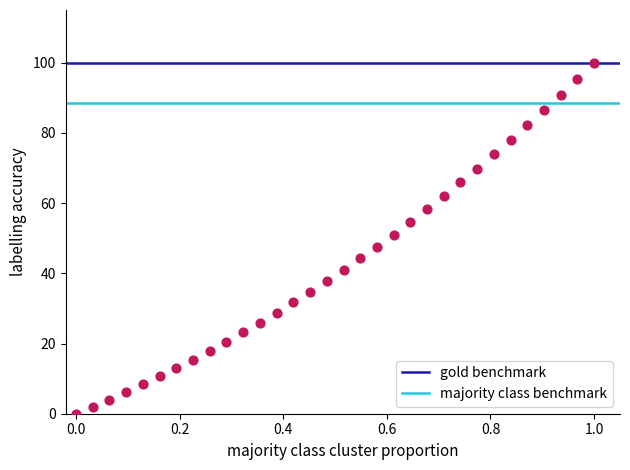

What is the range of X values (max minus min)?

1.0